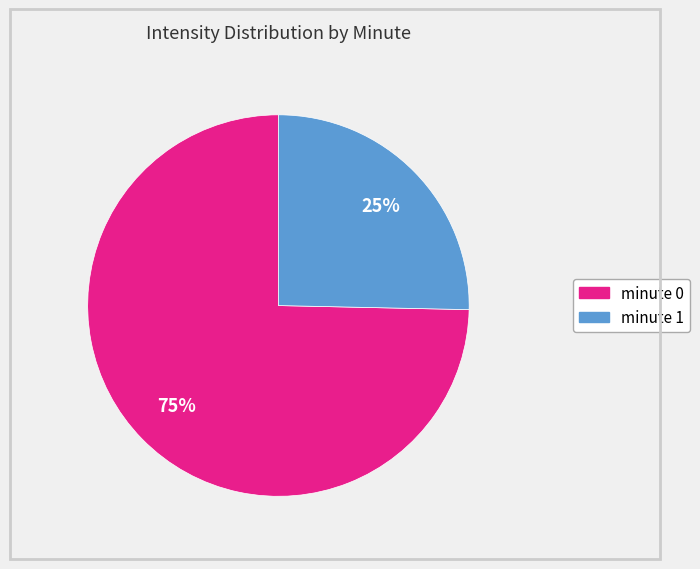

Which category has the smallest portion of the pie?

minute 1